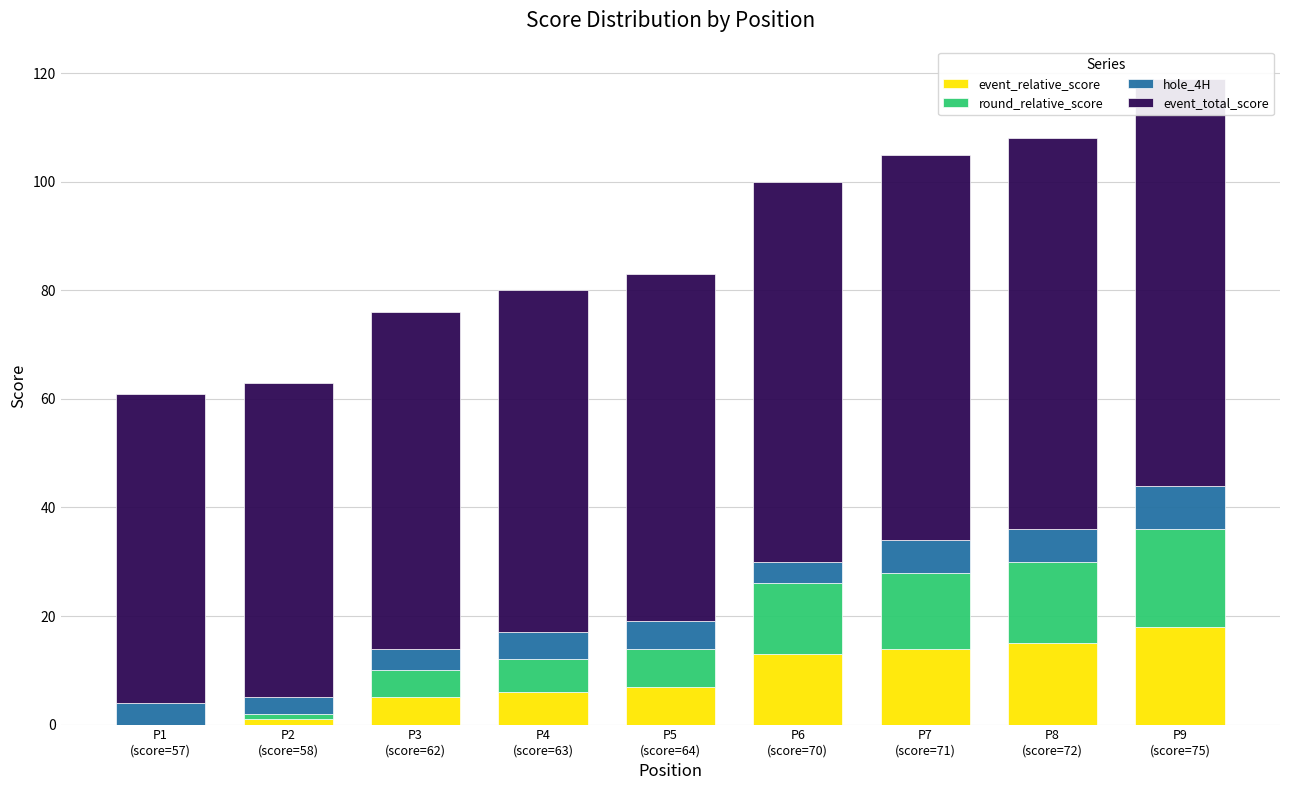

Rank the series by their maximum value, from lowest to highest.

hole_4H, event_relative_score, round_relative_score, event_total_score